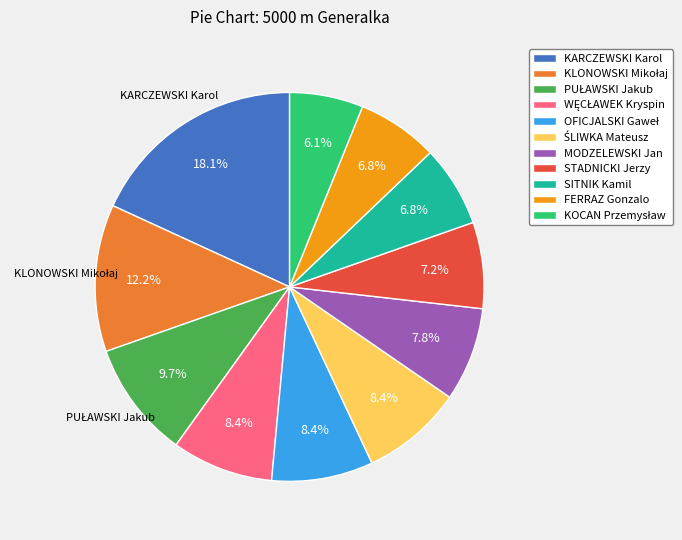

Is STADNICKI Jerzy the majority of the pie?

No